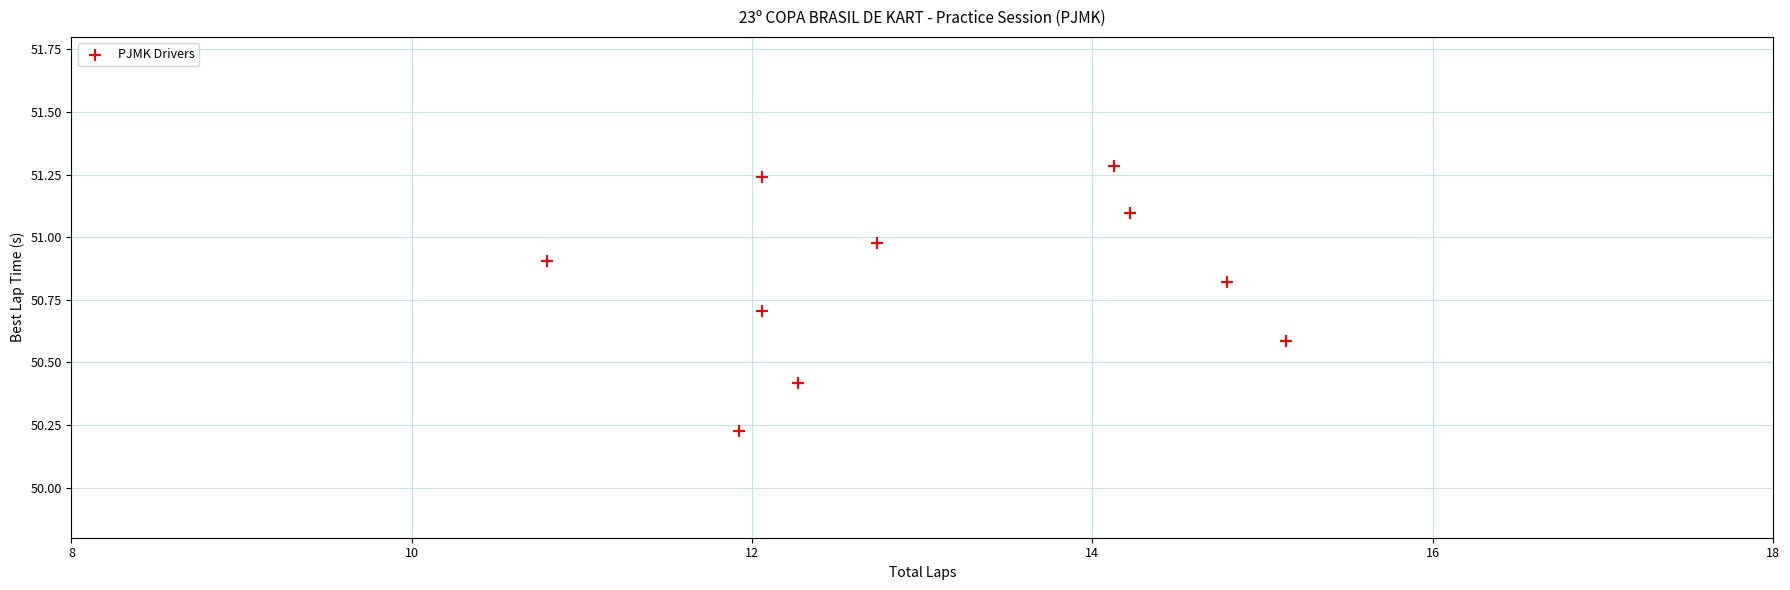

What is the range of Y values (max minus min)?

1.1